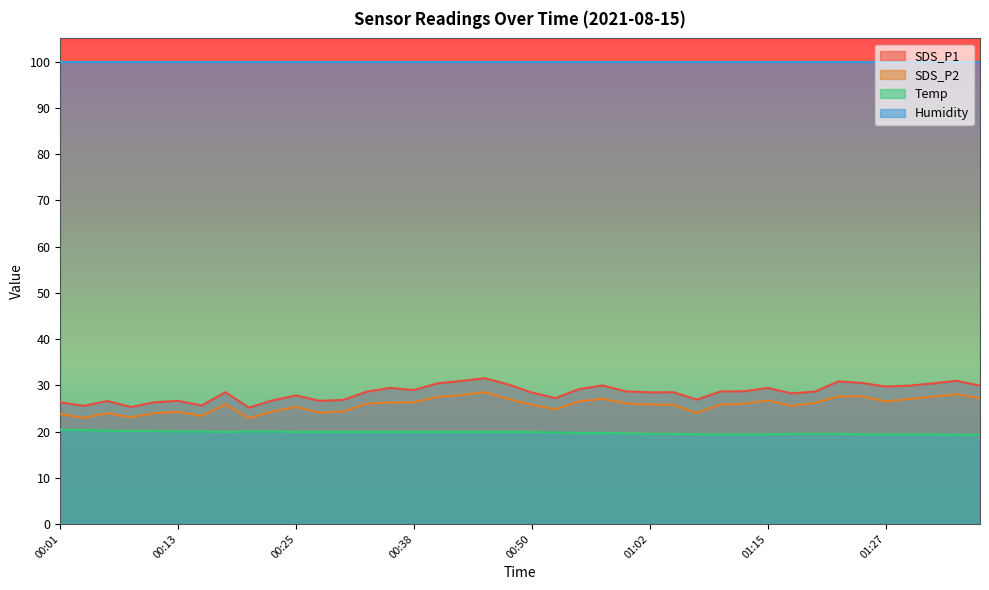

How many lines are shown in the chart?

4